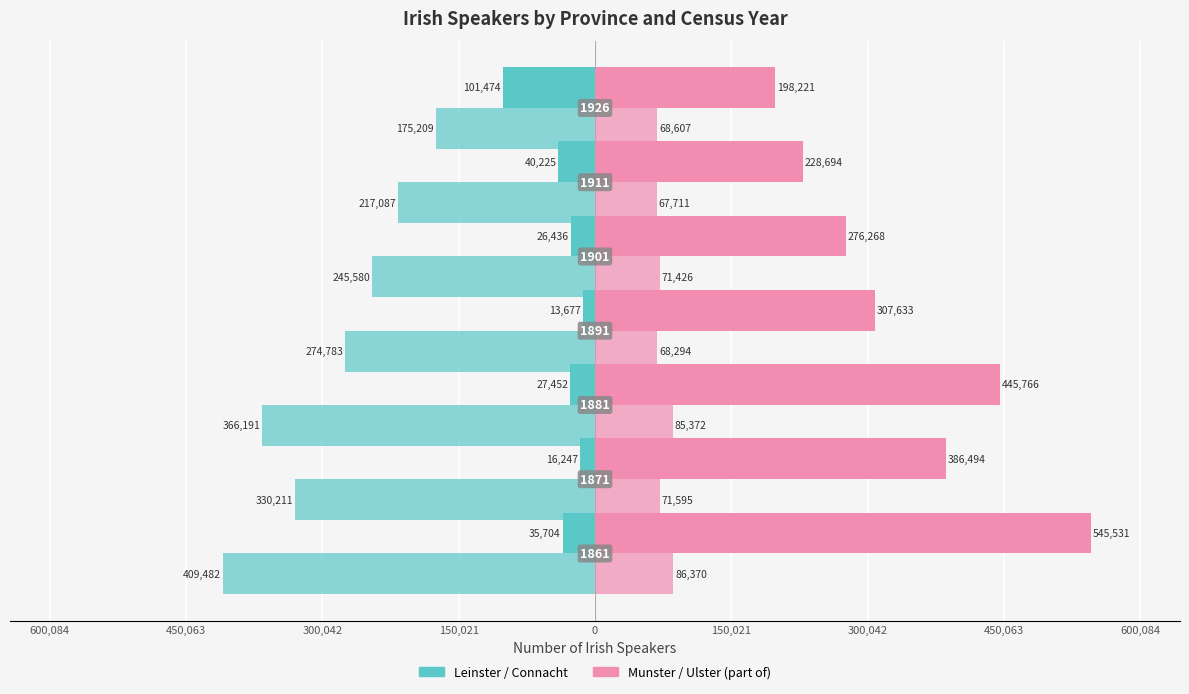

How many groups of bars are there?

7